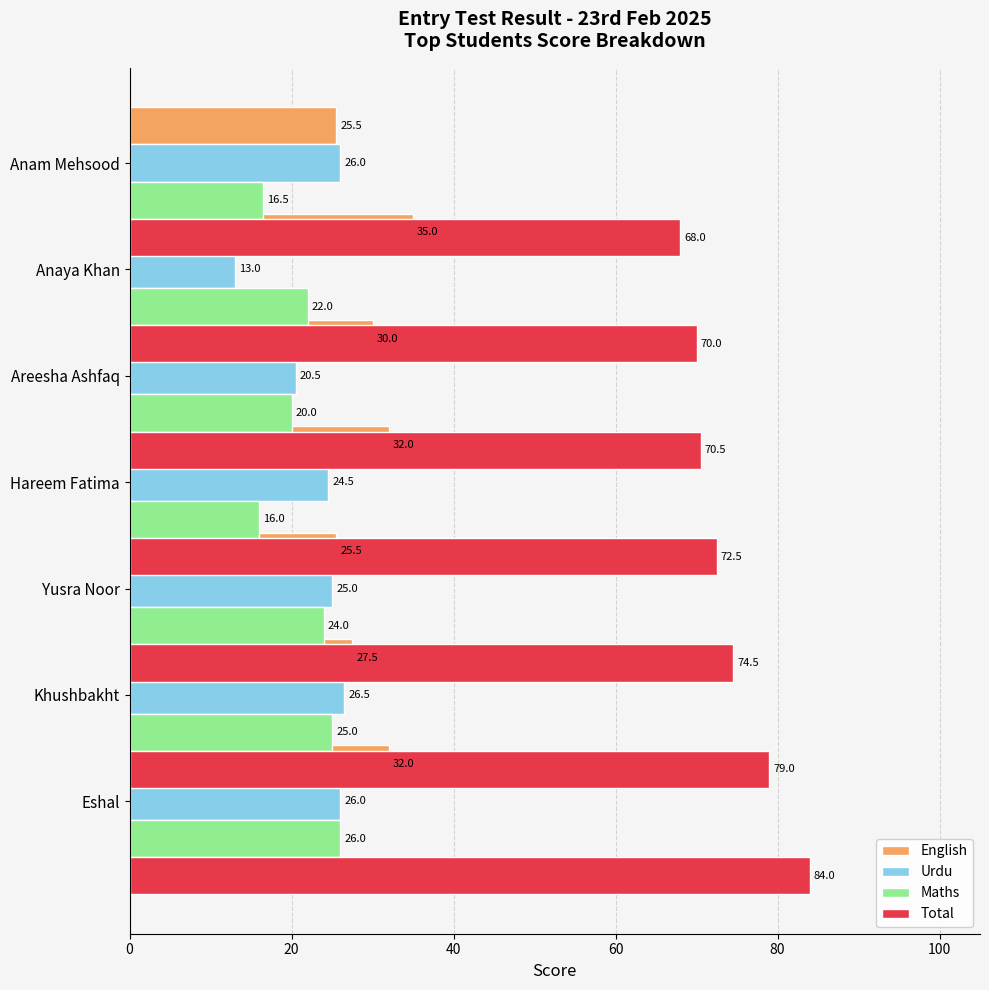

What is the minimum value for Total?

68.0